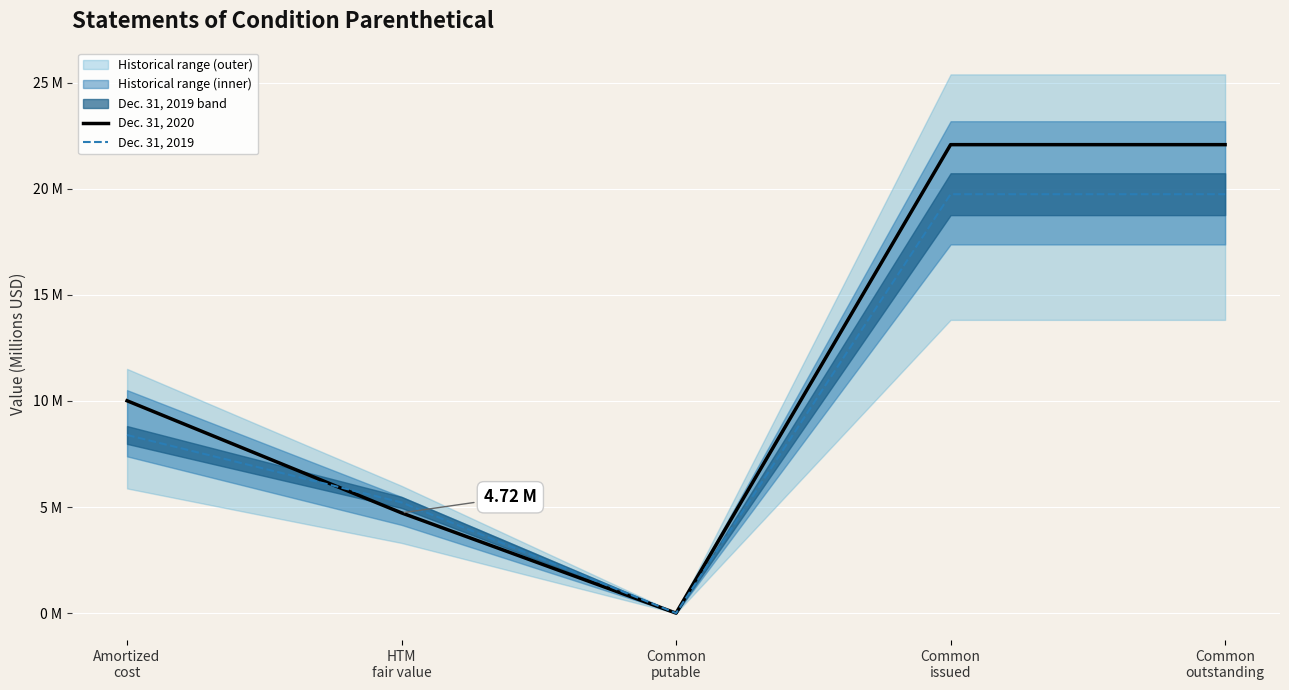

How many times do Dec. 31, 2020 and Dec. 31, 2019 cross each other?

1